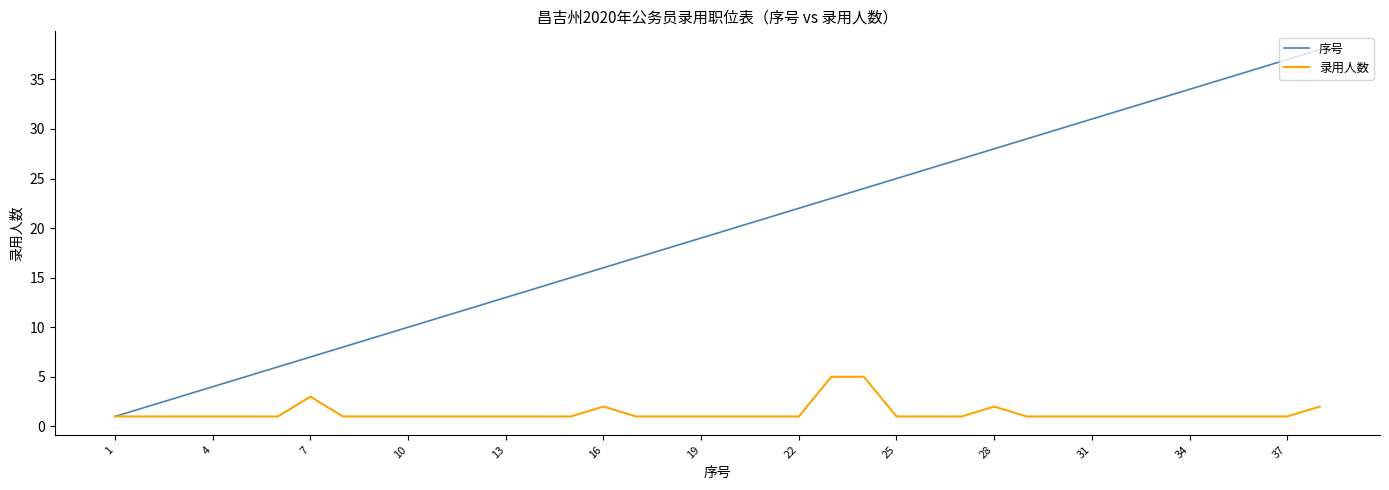

Which series has the largest total across all categories?

序号